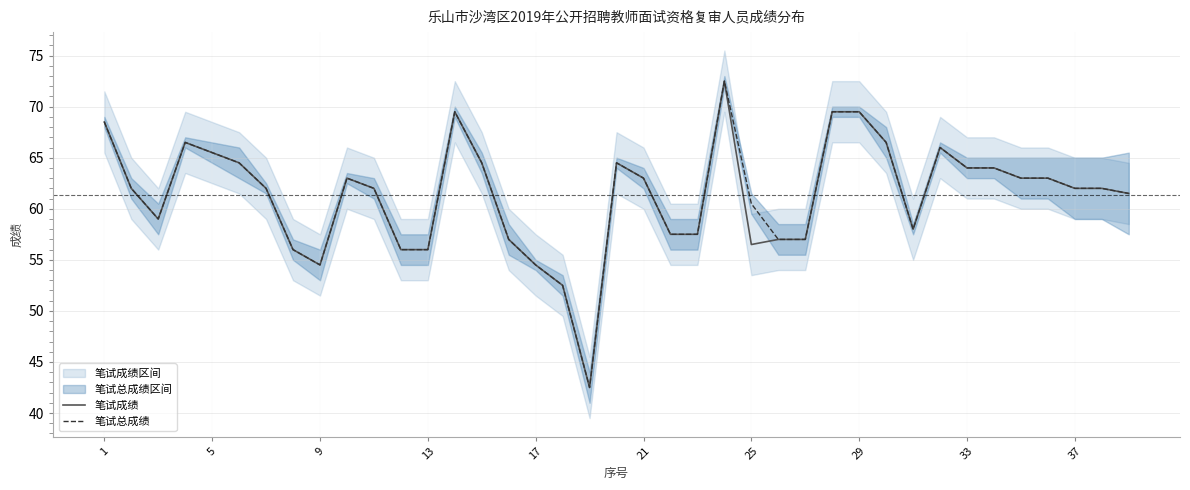

Is it true that 笔试成绩 equals 65.5 at 5?

True